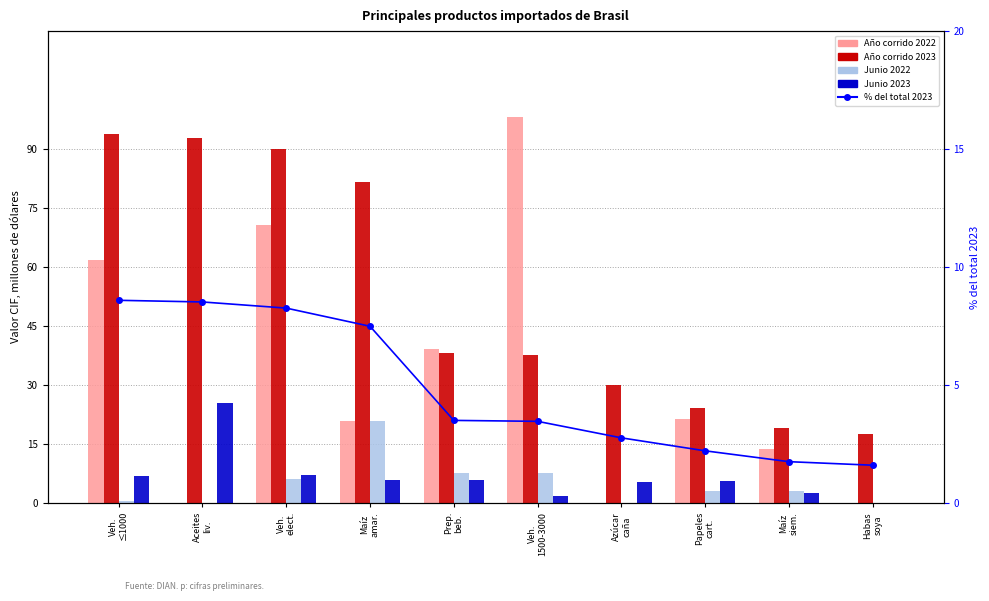

What is the total value across all series at Veh.
elect.?

182.3